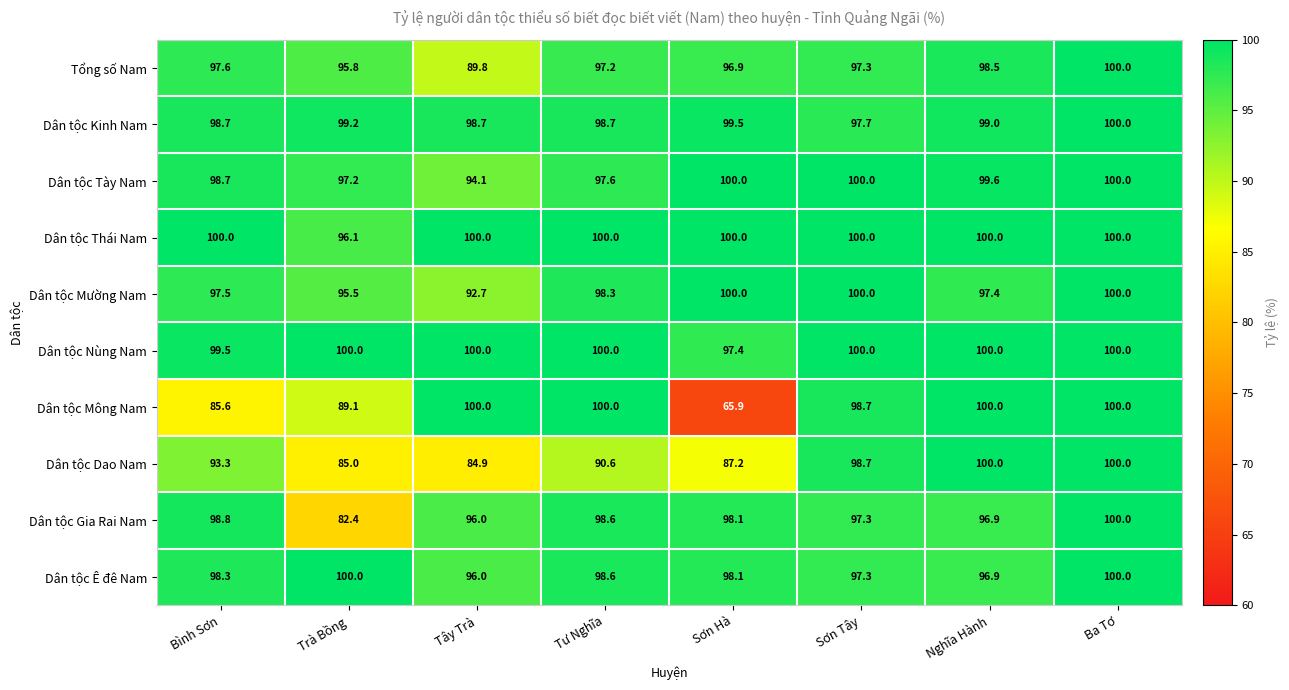

At which label does Dân tộc Ê đê Nam first exceed 98?

Bình Sơn